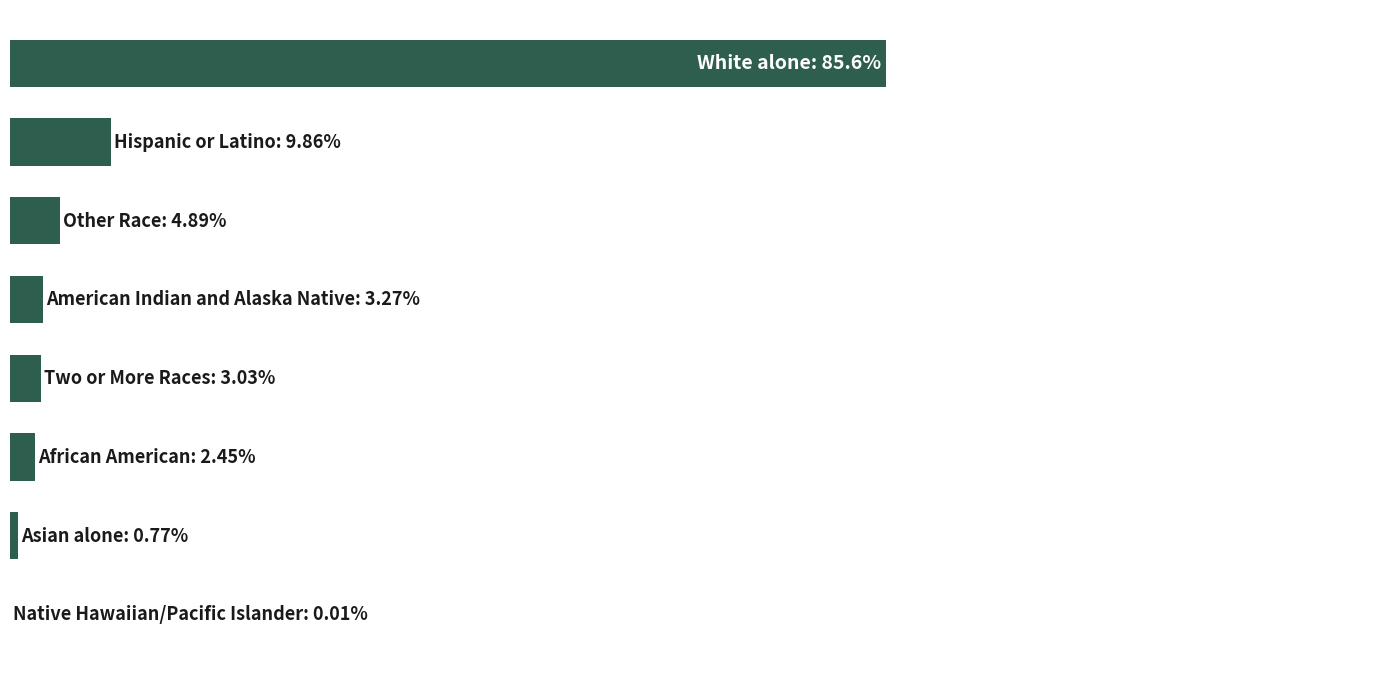

Are the bars horizontal?

Yes